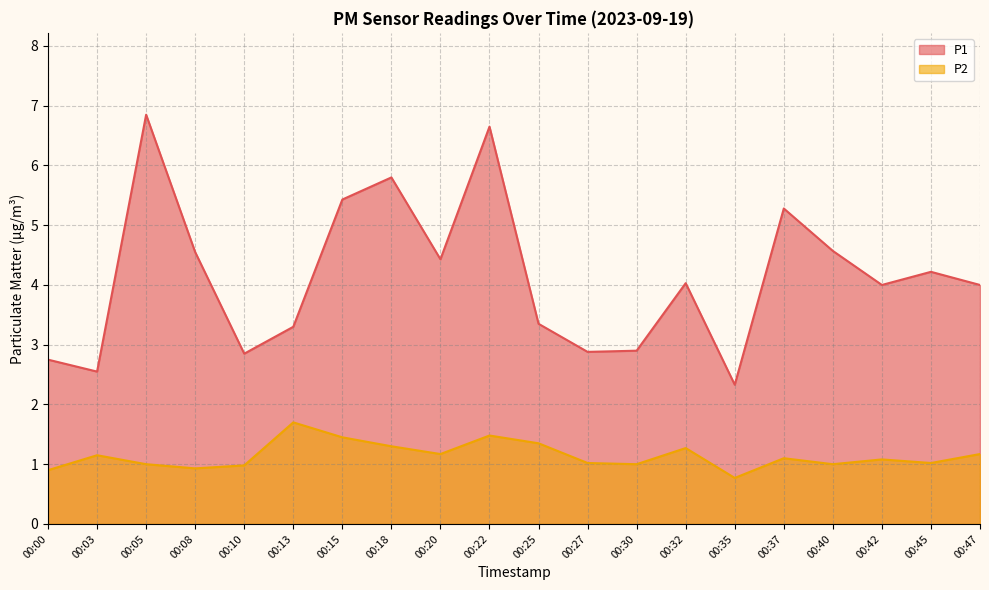

Reading left to right, transcribe all the data shown in this chart.

P1: 2.8	2.5	6.8	4.5	2.9	3.3	5.4	5.8	4.4	6.7	3.4	2.9	2.9	4.0	2.3	5.3	4.6	4.0	4.2	4.0
P2: 0.9	1.1	1.0	0.9	1.0	1.7	1.4	1.3	1.2	1.5	1.4	1.0	1.0	1.3	0.8	1.1	1.0	1.1	1.0	1.2